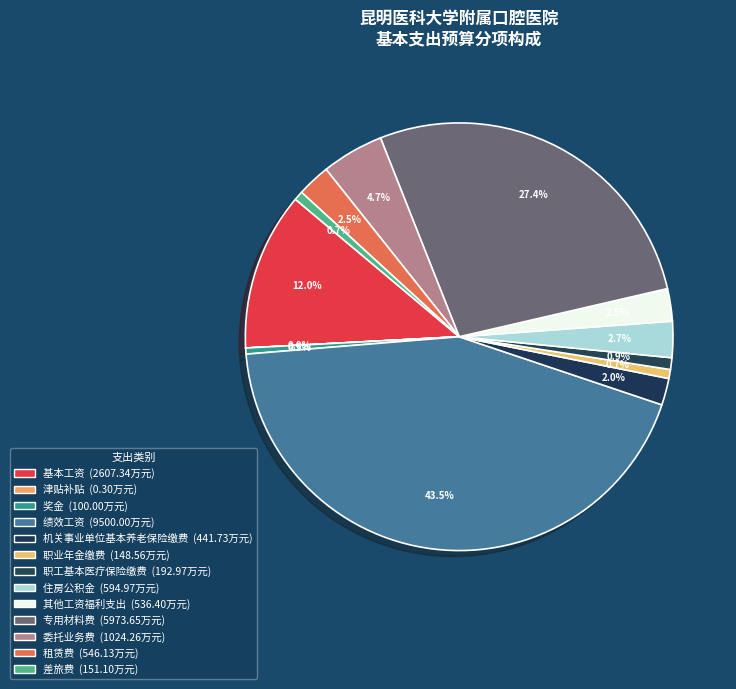

What is the change in value from 委托业务费 to 差旅费?

-873.2